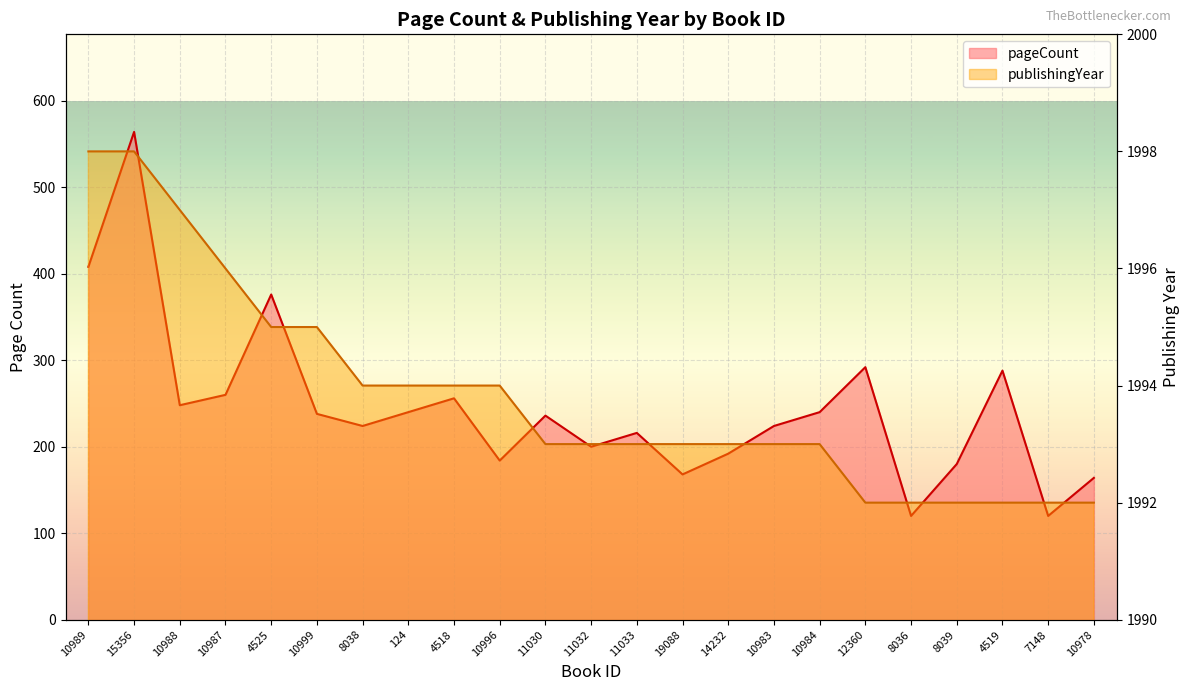

The value of publishingYear at 10983 is 2852. True or false?

False